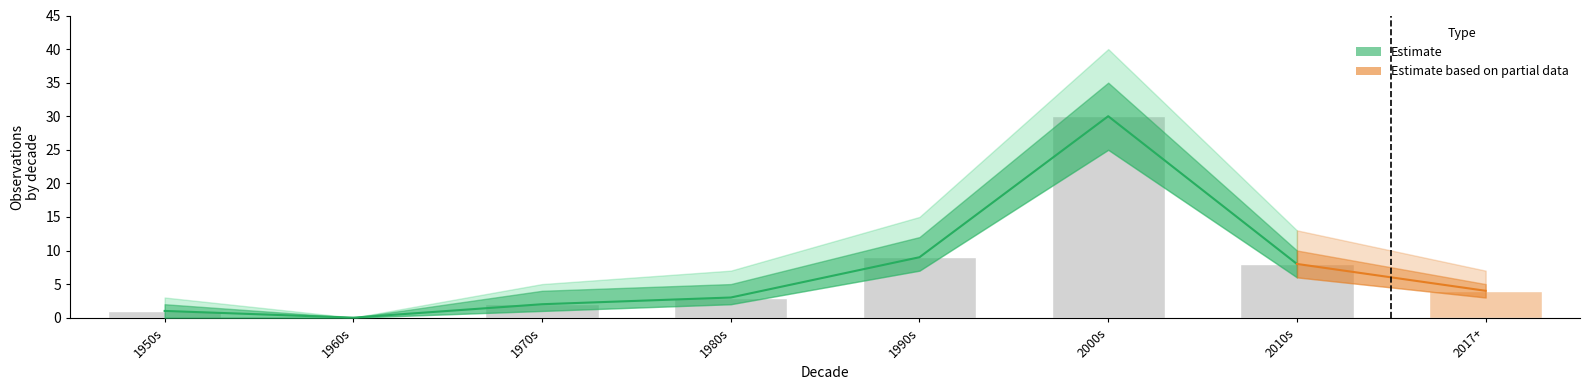

Read the value at 1950s.

1